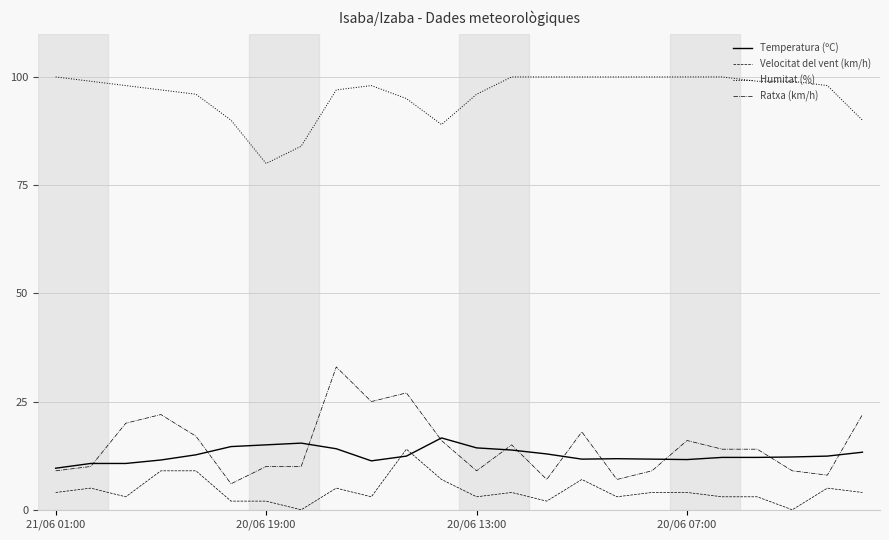

True or false: Humitat (%) has more than 0 points higher than both neighbors.

True